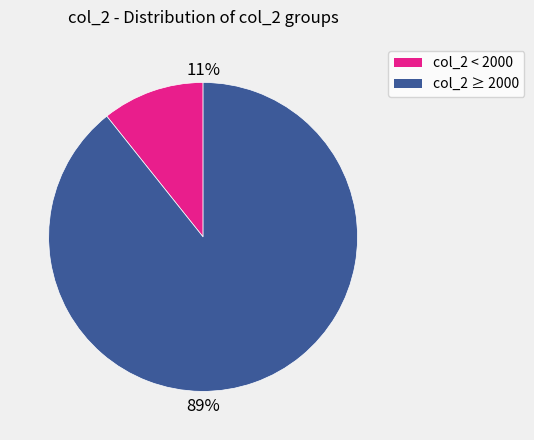

To the nearest percent, what portion does col_2 < 2000 represent?

11%